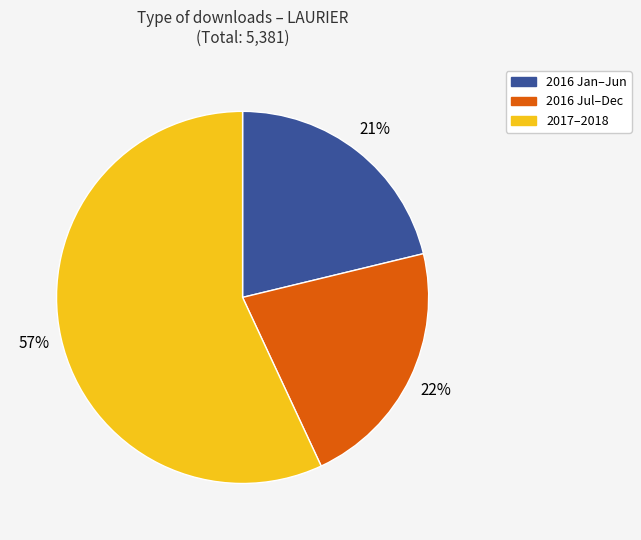

To the nearest percent, what is the combined percentage of 2017–2018 and 2016 Jul–Dec?

79%